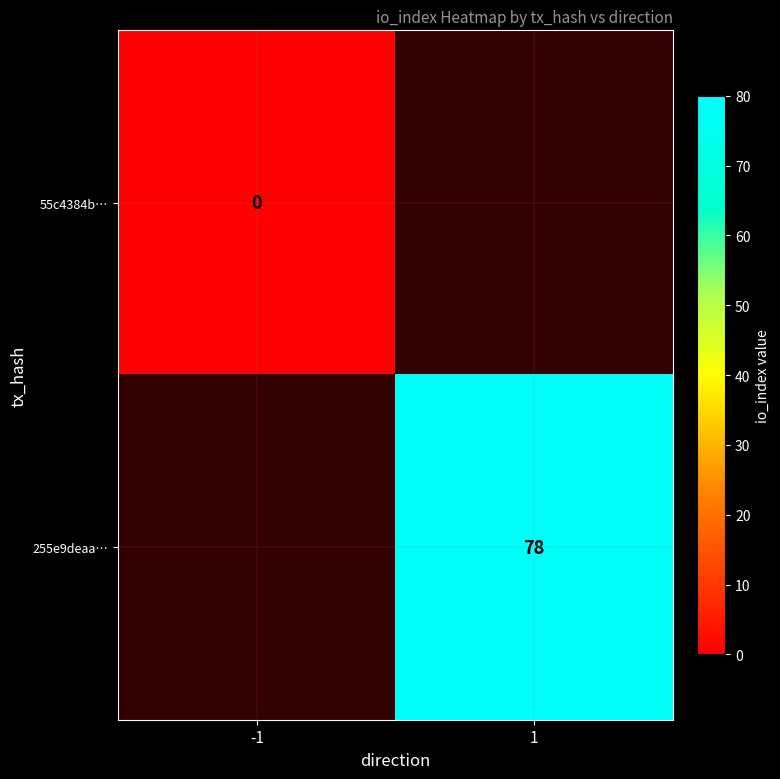

Is it true that 255e9deaa… equals 78 at 1?

True